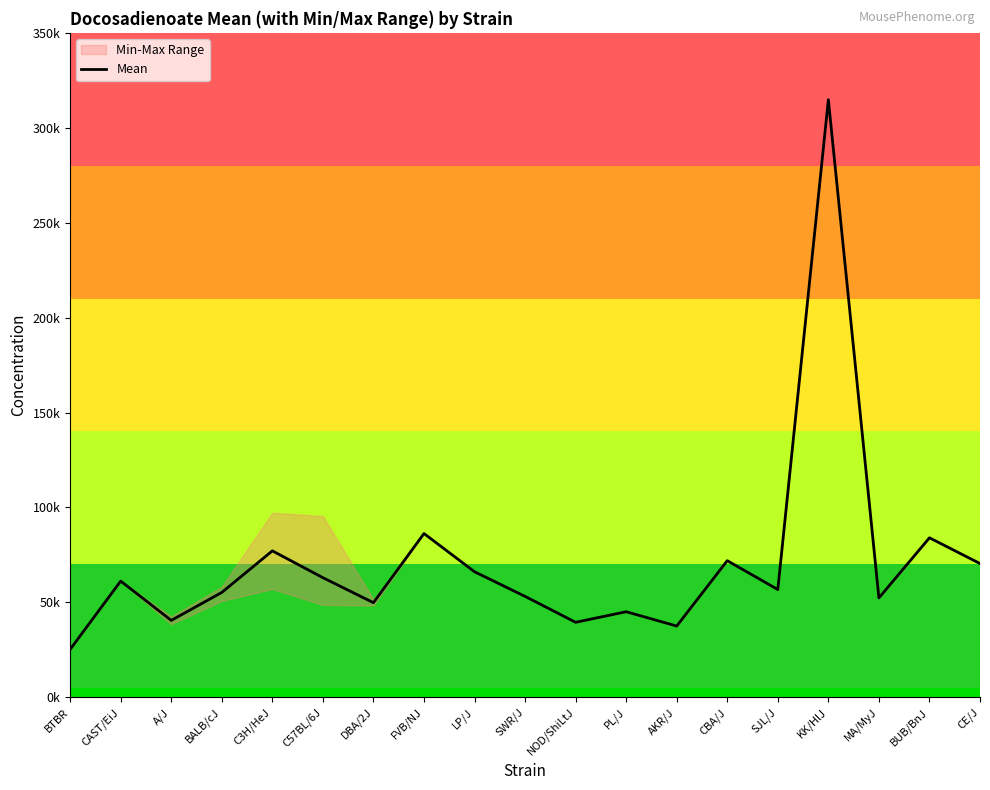

How many values are below 56751?

9